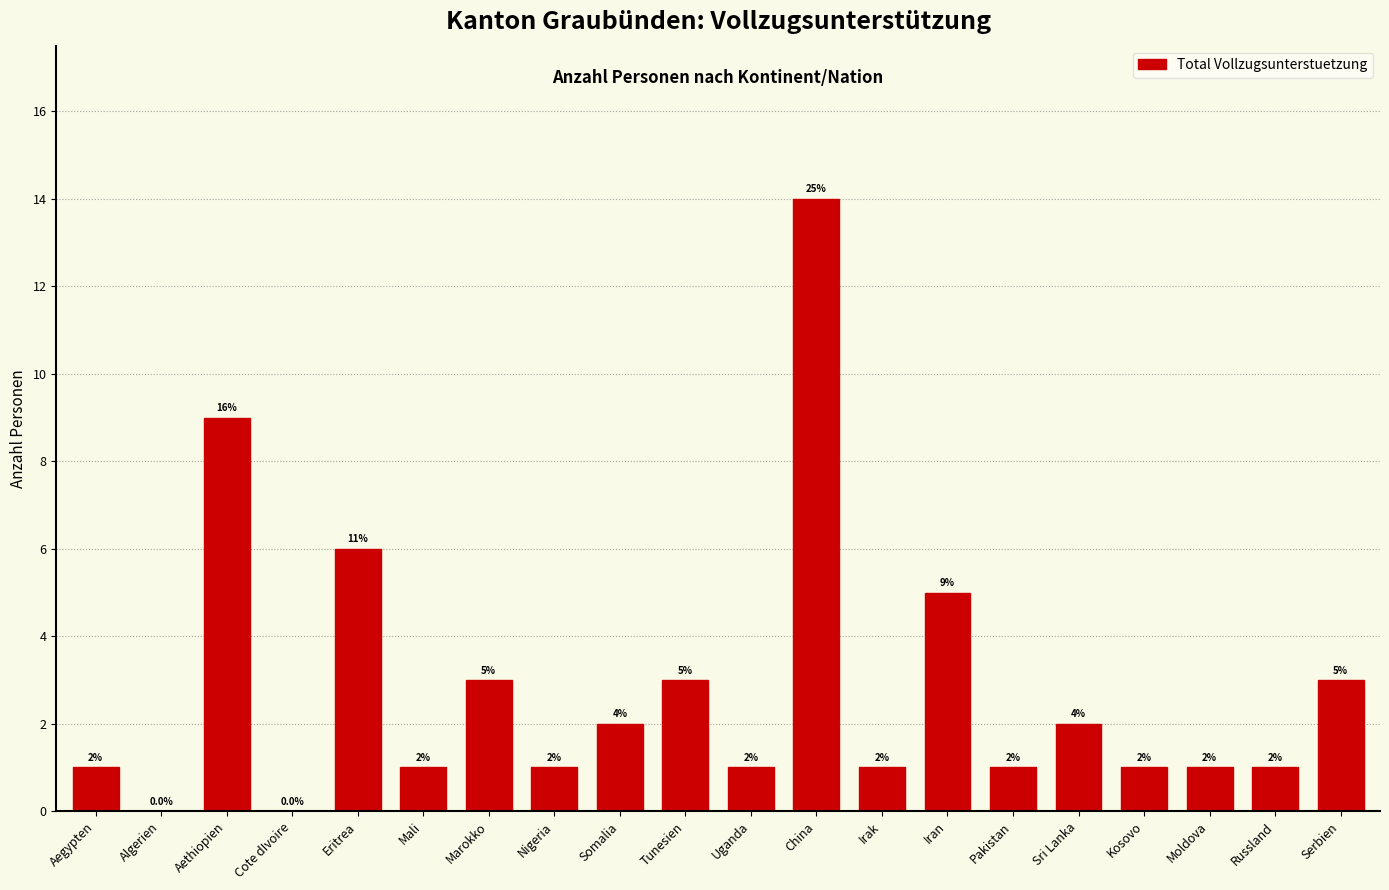

Reading right to left, list all the values displayed in this chart.

Serbien=3	Russland=1	Moldova=1	Kosovo=1	Sri Lanka=2	Pakistan=1	Iran=5	Irak=1	China=14	Uganda=1	Tunesien=3	Somalia=2	Nigeria=1	Marokko=3	Mali=1	Eritrea=6	Cote dIvoire=0	Aethiopien=9	Algerien=0	Aegypten=1